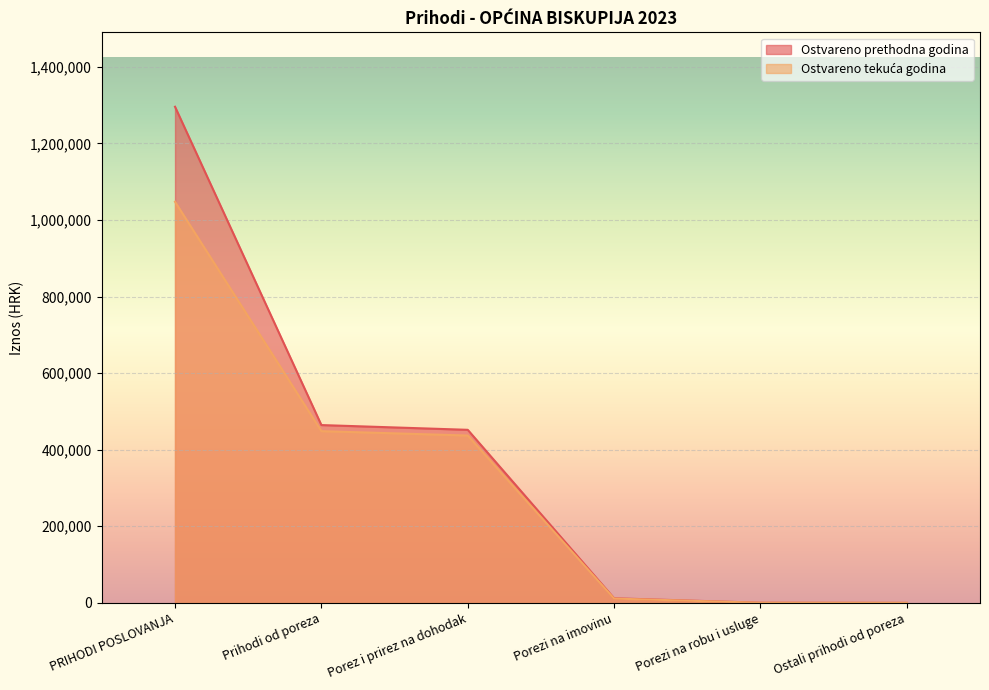

Does the chart display data point markers on the line(s)?

No